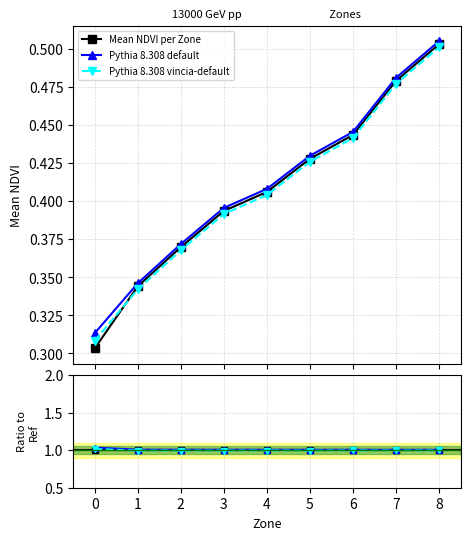

True or false: Pythia 8.308 default and Mean NDVI per Zone cross at least once.

False